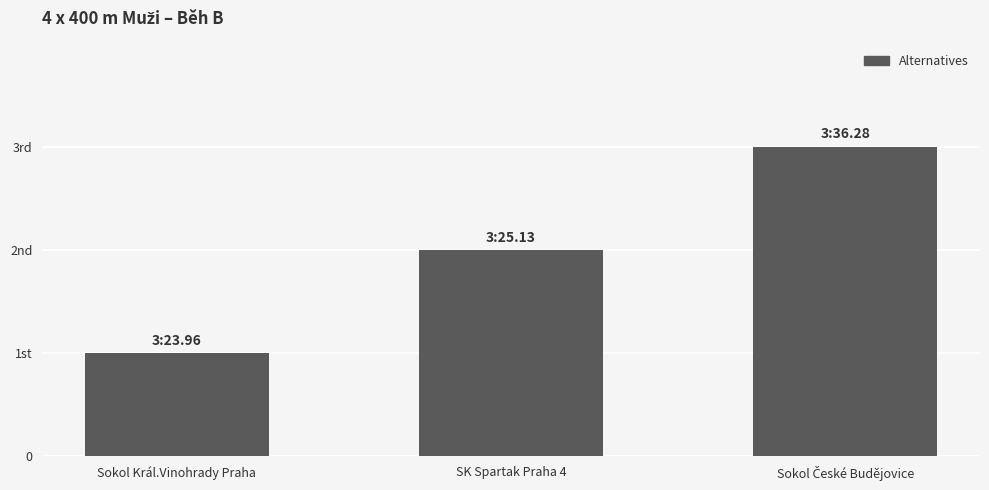

Does the chart contain any negative values?

No